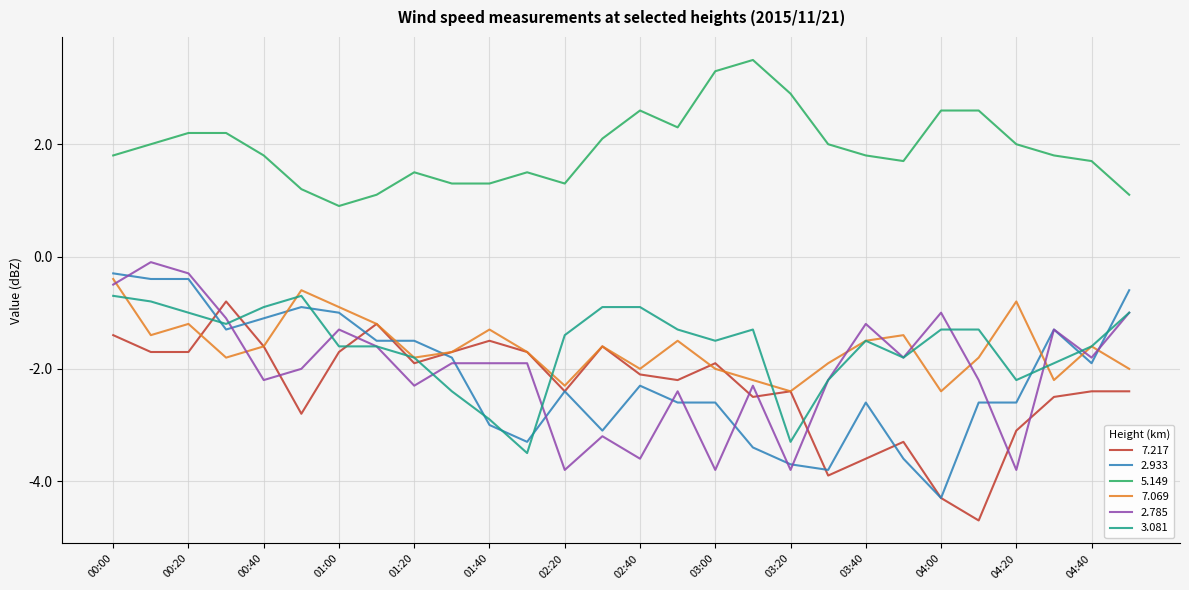

True or false: 5.149 and 7.069 cross at least once.

False